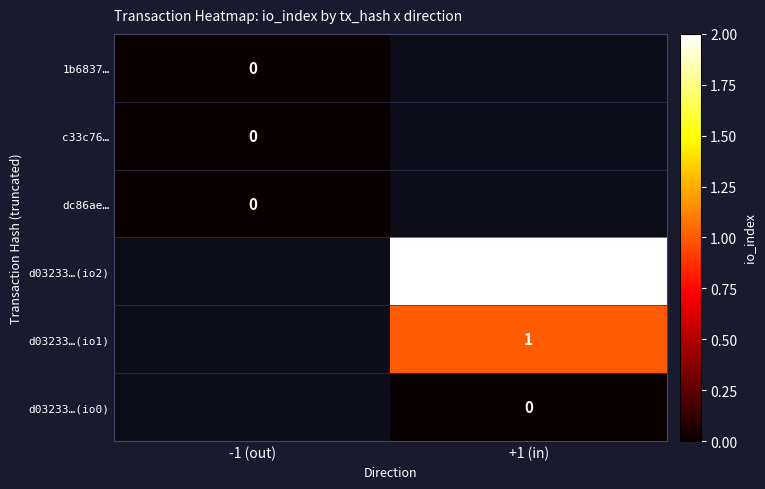

The value of d03233…(io1) at +1 (in) is 1. True or false?

True